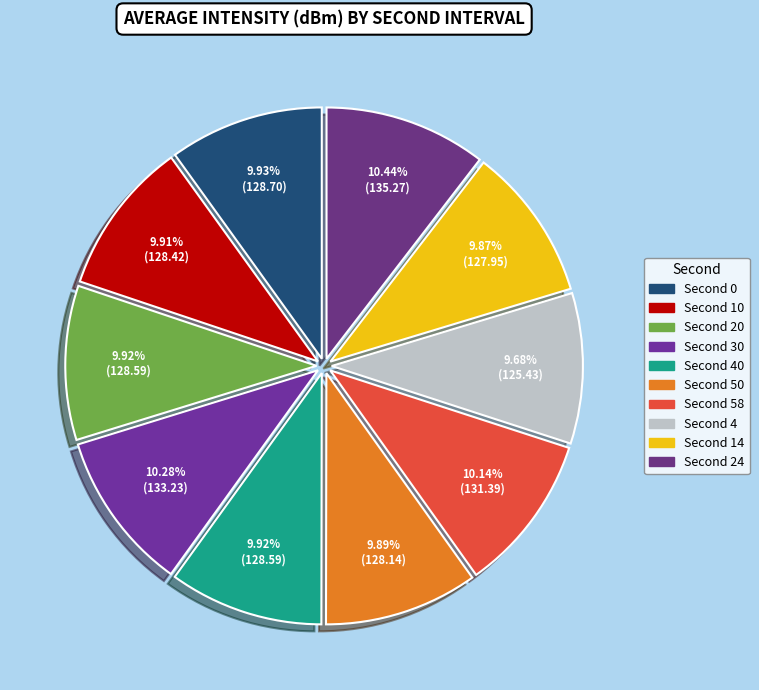

Is there a majority slice in this chart?

No